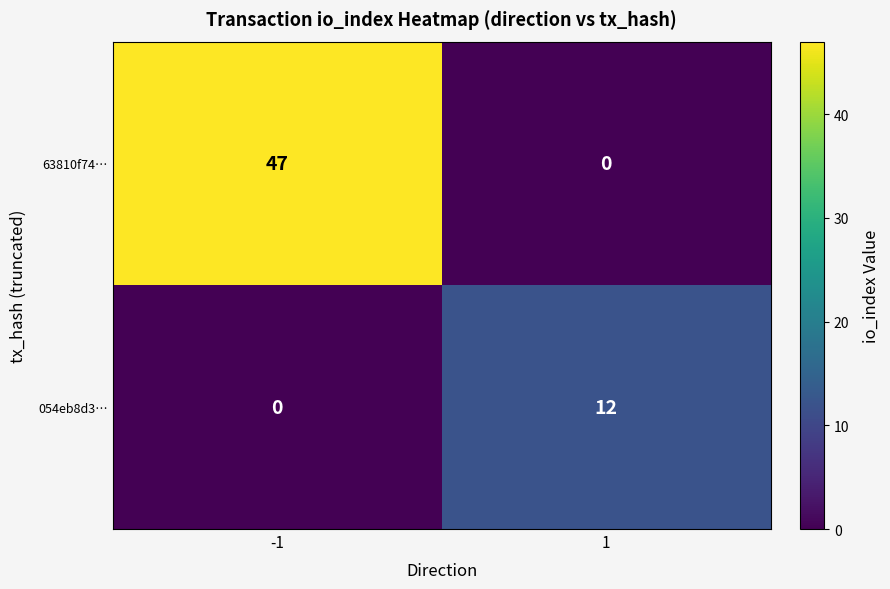

What is the difference between the 054eb8d3… values at 1 and -1?

12